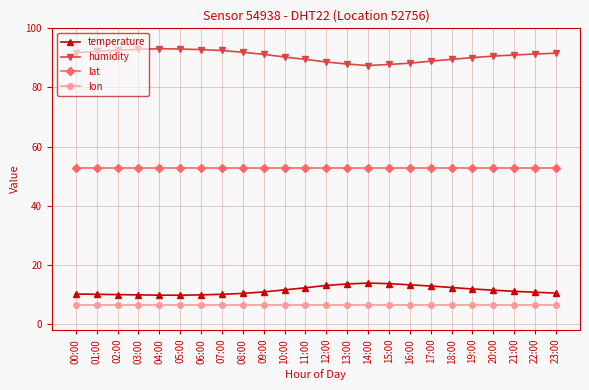

In humidity, how many points are lower than both neighbors (excluding endpoints)?

1